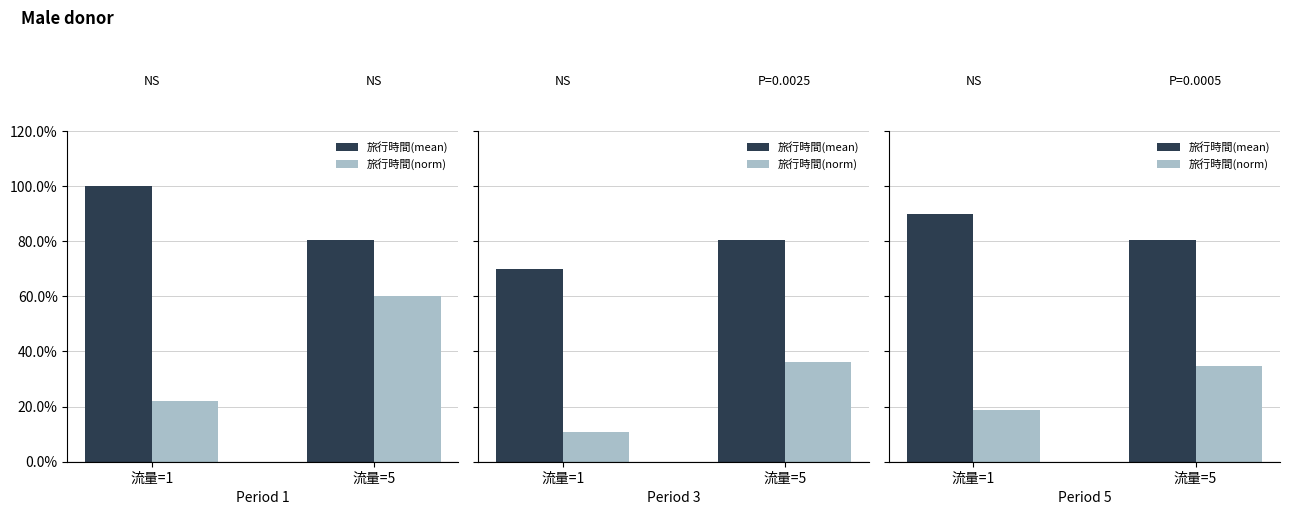

Rank the series at 流量=1 from highest to lowest value.

旅行時間(mean), 旅行時間(norm)